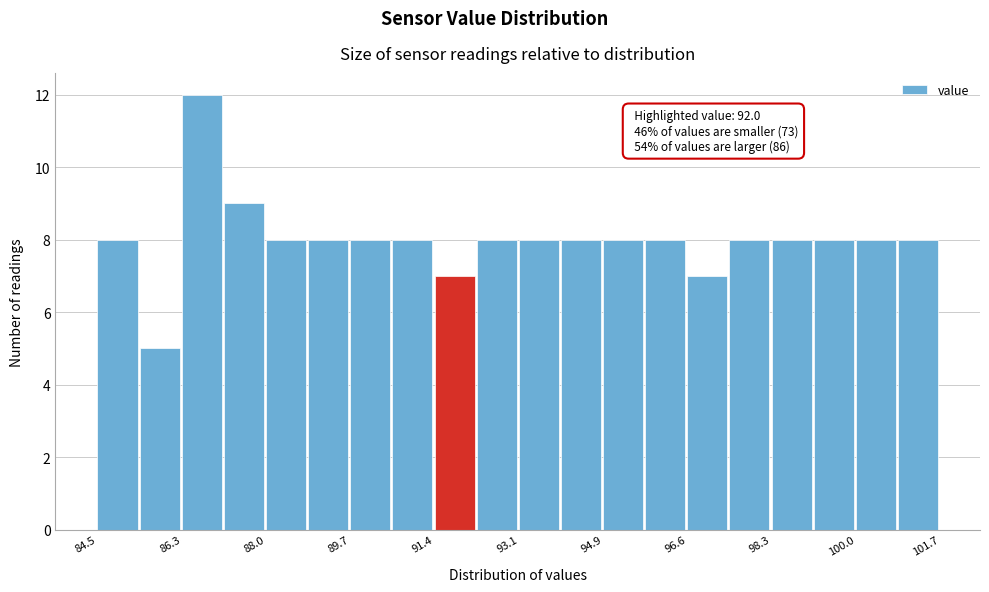

Over which range of the x-axis is the bar tallest?

86.2 to 87.2